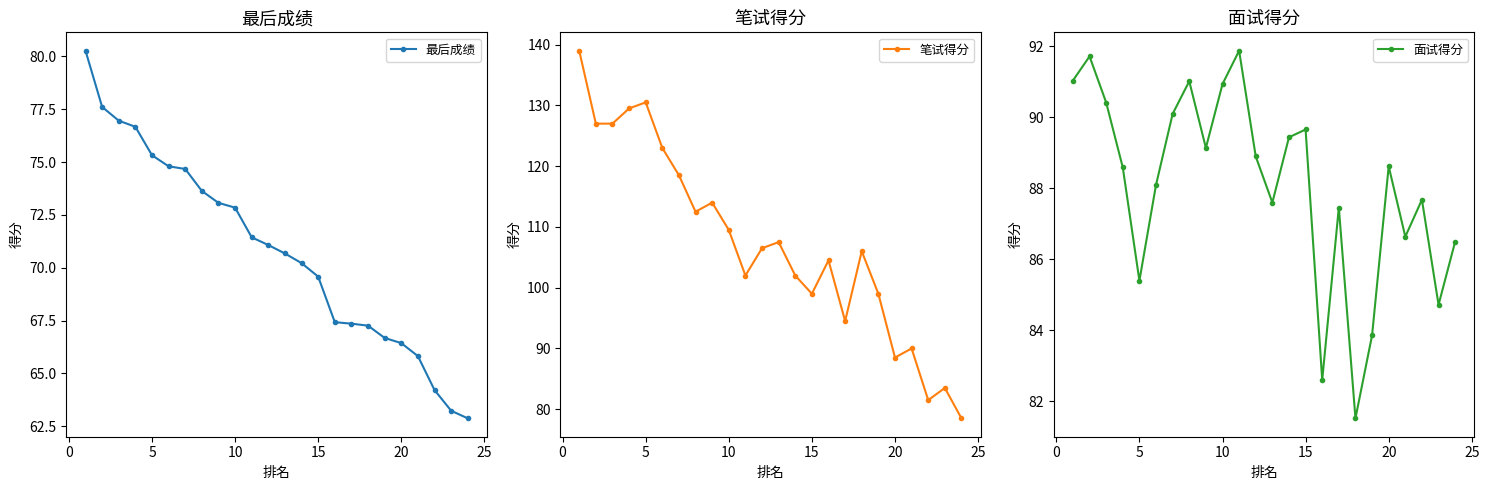

What is the highest value of the 最后成绩 series?

80.3